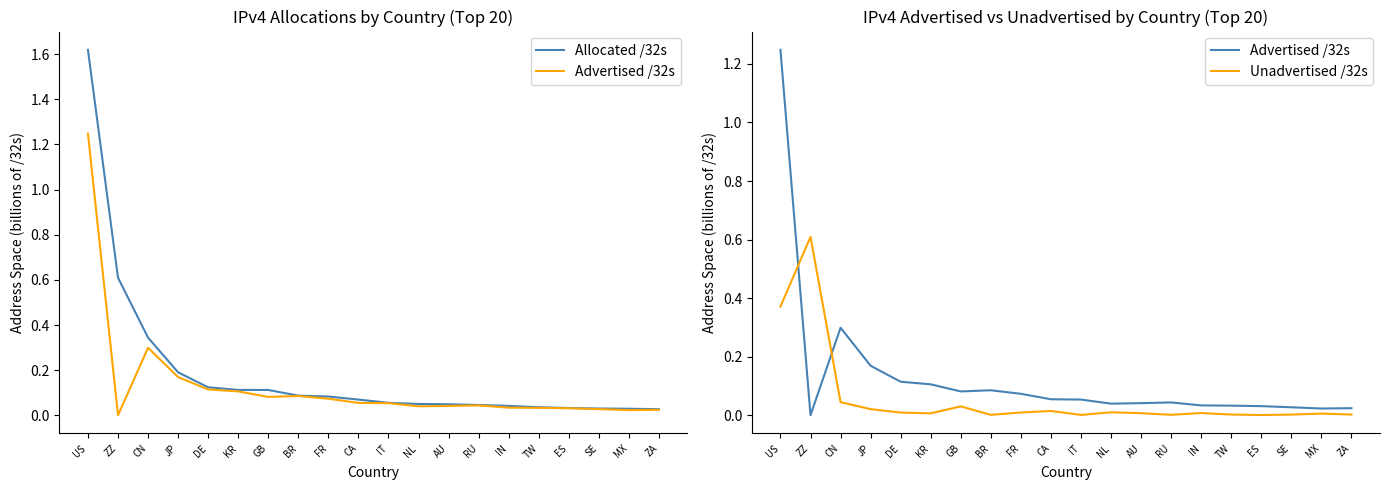

True or false: Unadvertised /32s and Allocated /32s cross at least once.

False